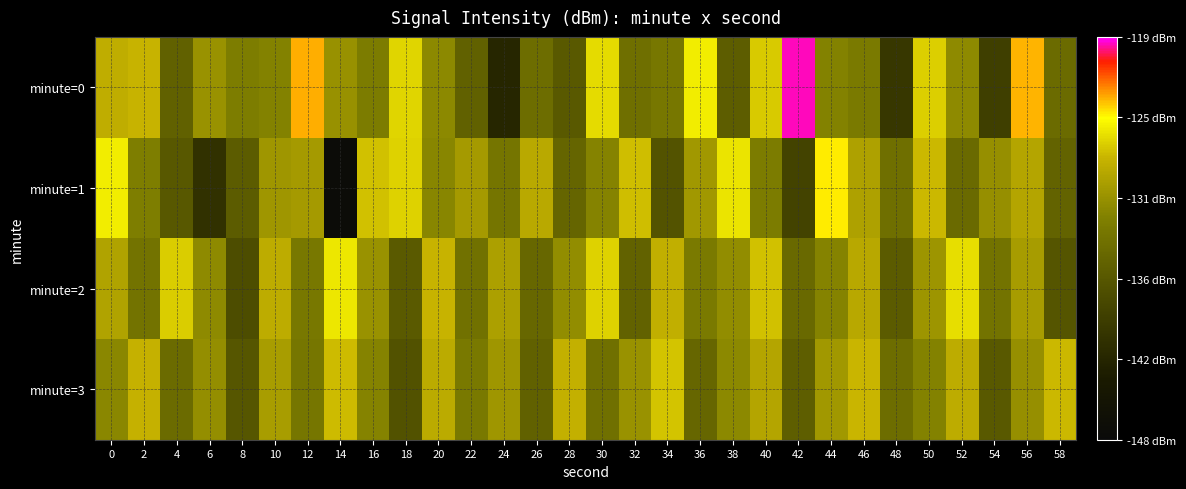

Reading left to right, list all the values displayed in this chart.

minute=0: 0=-128.2	2=-127.8	4=-135.3	6=-130.5	8=-132.3	10=-131.8	12=-123.3	14=-130.7	16=-132.4	18=-126.5	20=-131.3	22=-135.4	24=-142.0	26=-134.0	28=-136.2	30=-126.1	32=-133.8	34=-133.0	36=-125.5	38=-135.7	40=-126.8	42=-119.6	44=-131.9	46=-132.7	48=-140.0	50=-126.7	52=-131.1	54=-139.1	56=-123.4	58=-134.3
minute=1: 0=-125.5	2=-132.1	4=-136.3	6=-140.8	8=-135.8	10=-130.2	12=-129.8	14=-147.3	16=-127.2	18=-126.5	20=-131.5	22=-129.8	24=-133.2	26=-128.6	28=-134.9	30=-131.7	32=-127.3	34=-136.8	36=-130.1	38=-125.9	40=-132.4	42=-138.7	44=-124.5	46=-129.2	48=-133.8	50=-127.6	52=-134.3	54=-130.7	56=-128.9	58=-135.1
minute=2: 0=-129.1	2=-133.5	4=-126.8	6=-131.2	8=-137.4	10=-128.3	12=-132.9	14=-125.7	16=-130.5	18=-136.1	20=-127.8	22=-133.6	24=-129.4	26=-134.7	28=-131.0	30=-126.5	32=-135.3	34=-128.1	36=-132.7	38=-130.9	40=-127.2	42=-134.5	44=-131.8	46=-128.7	48=-135.9	50=-130.3	52=-126.1	54=-133.4	56=-129.7	58=-136.6
minute=3: 0=-131.4	2=-127.9	4=-134.2	6=-130.8	8=-136.5	10=-129.6	12=-133.1	14=-127.4	16=-131.7	18=-137.0	20=-128.5	22=-132.8	24=-130.2	26=-135.4	28=-128.0	30=-133.7	32=-130.5	34=-127.1	36=-134.8	38=-131.3	40=-128.9	42=-135.6	44=-130.1	46=-127.7	48=-134.0	50=-131.9	52=-128.3	54=-136.2	56=-130.7	58=-127.5